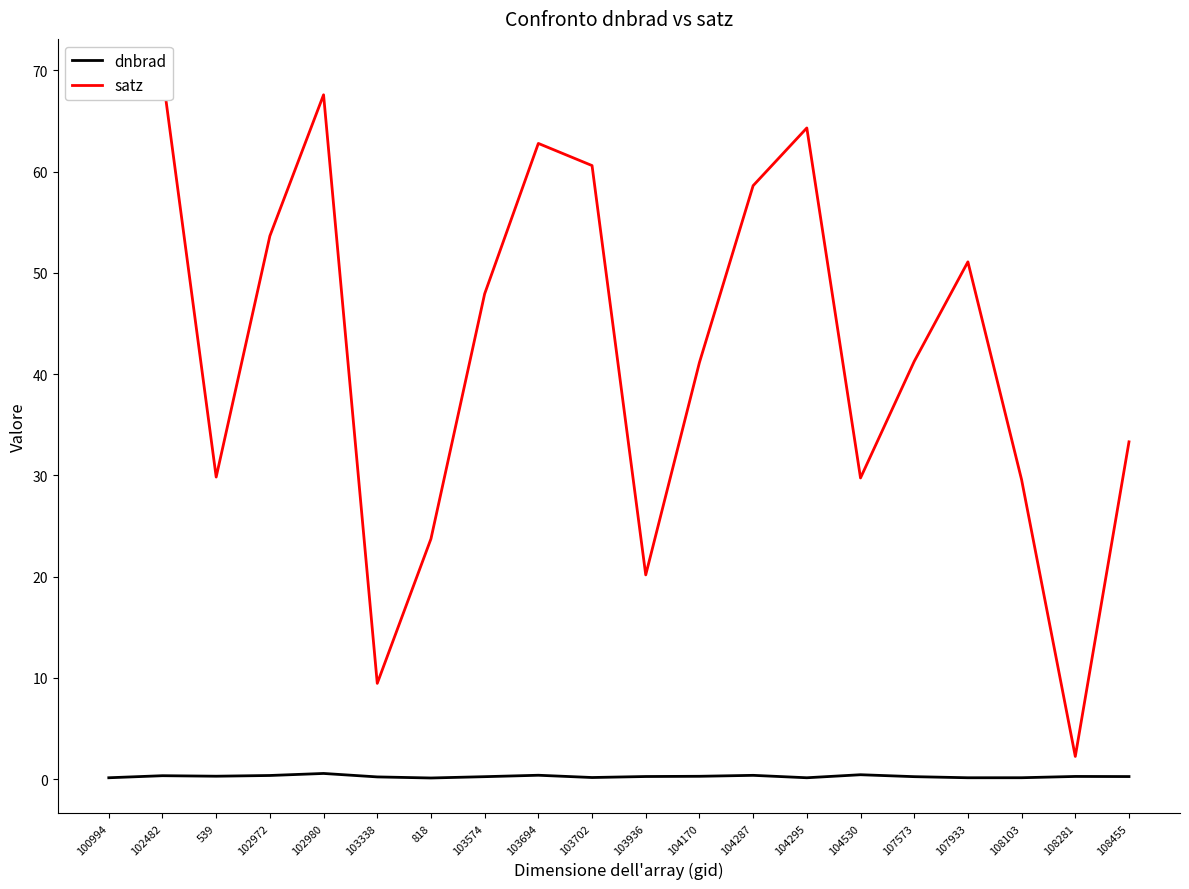

Between 104287 and 108103, which is larger?

104287